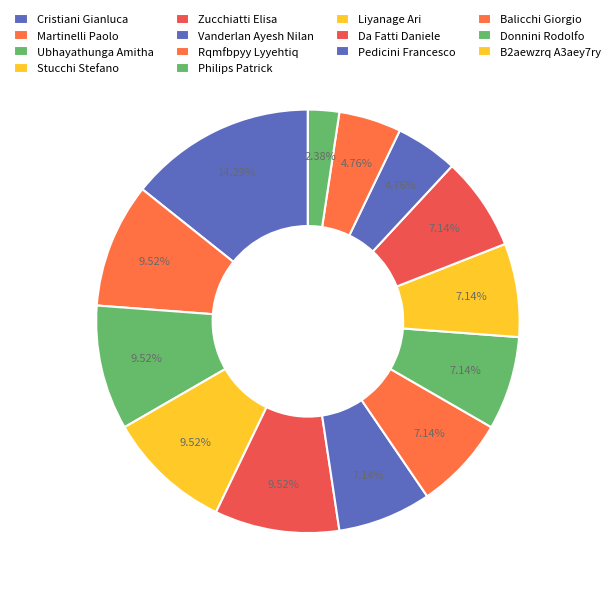

Is Liyanage Ari the majority of the pie?

No